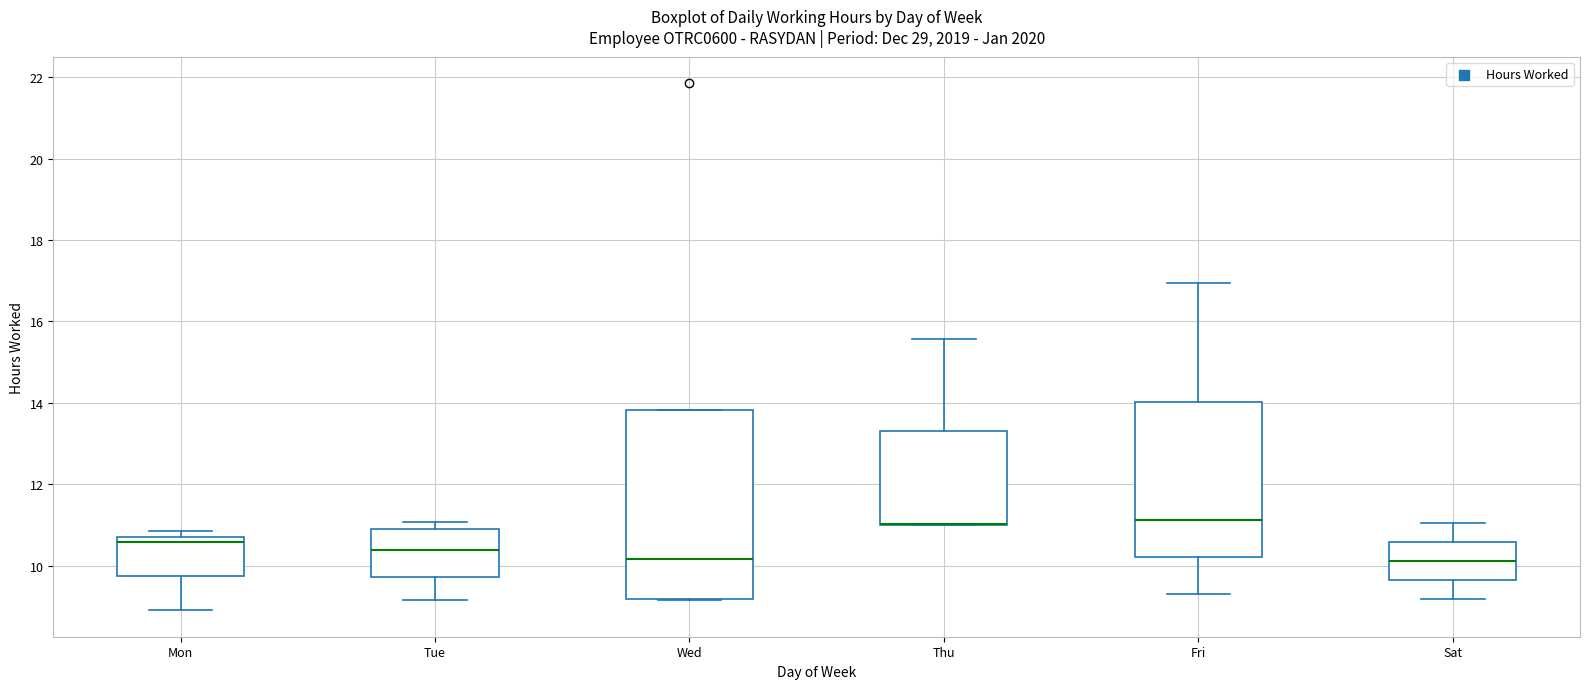

Comparing the boxes themselves (not the whiskers), which one is the tallest?

Wed